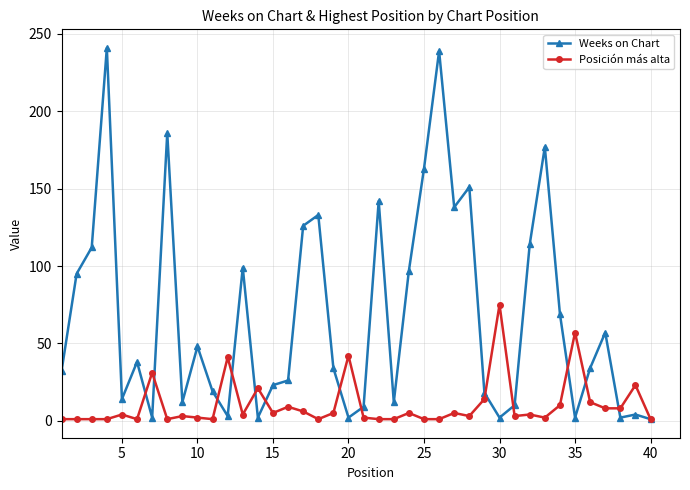

Which series has the largest range (max minus min)?

Weeks on Chart